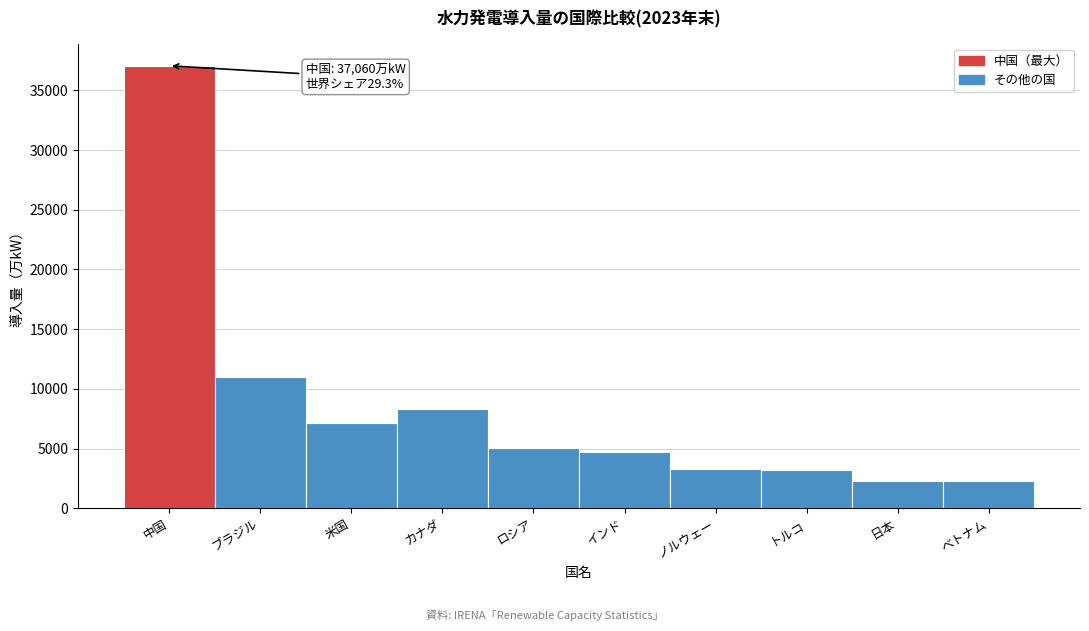

Which has a higher value, ベトナム or インド?

インド